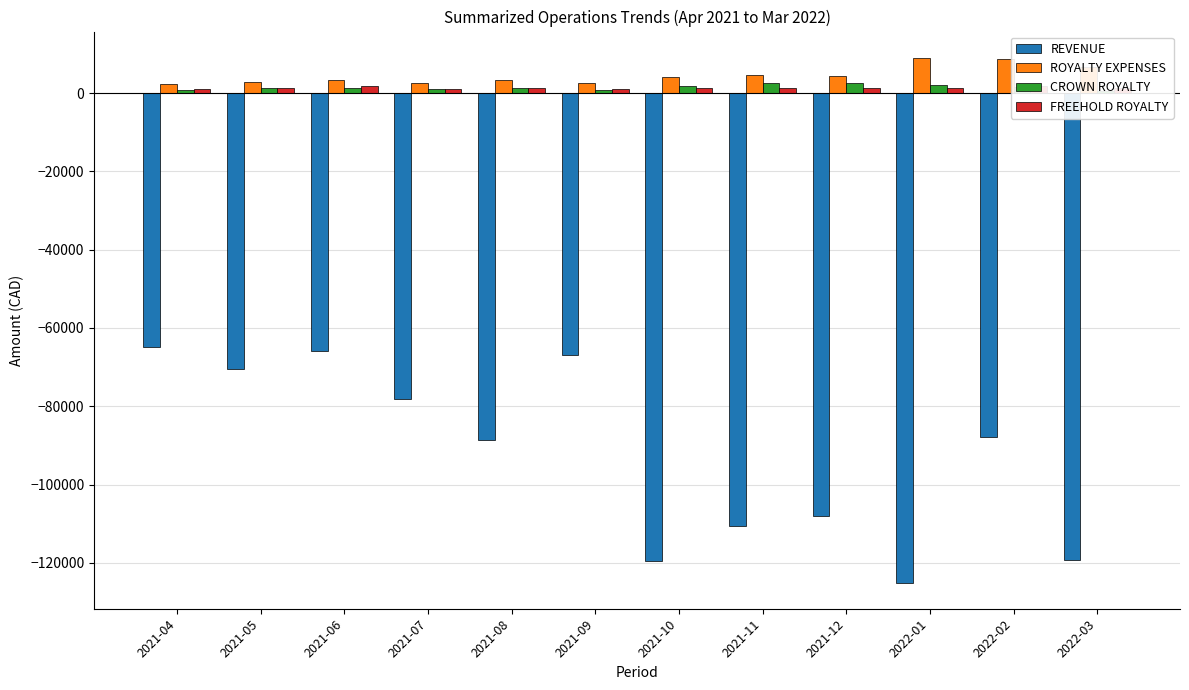

What is the sum of all ROYALTY EXPENSES values?

54682.8